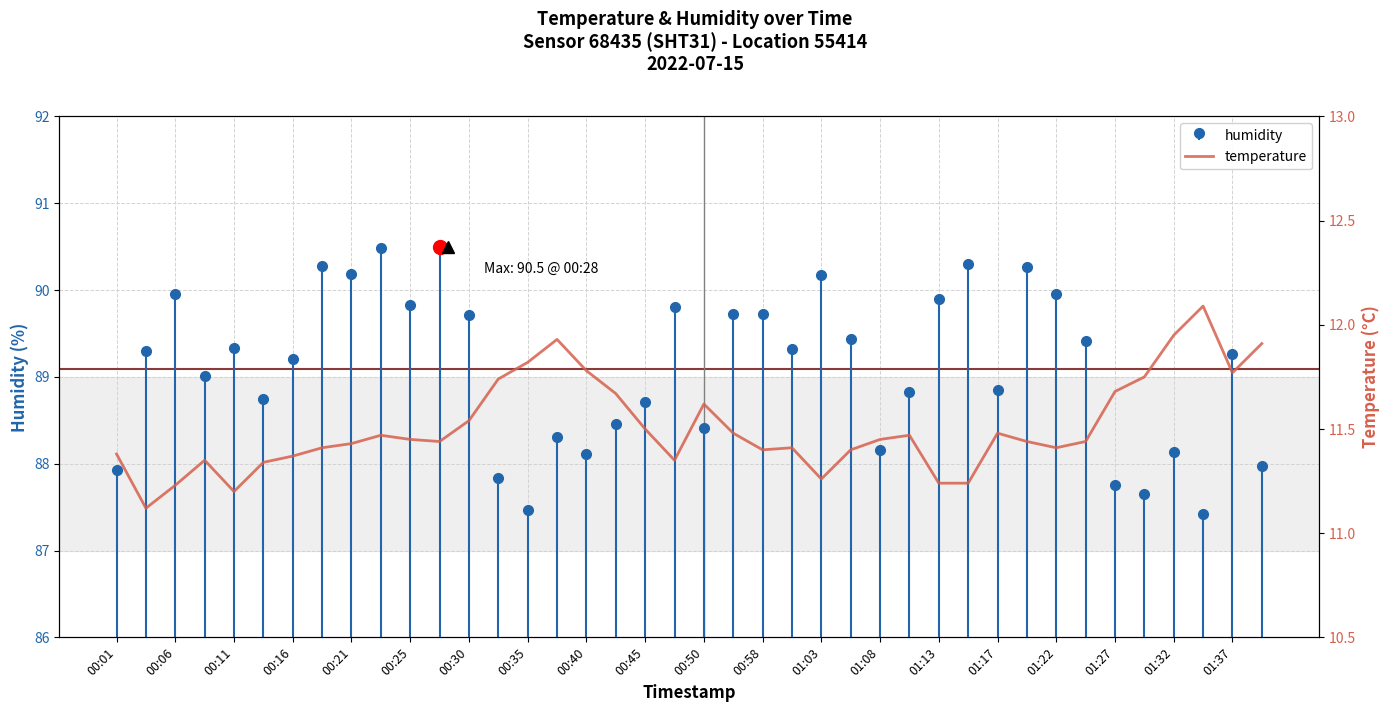

Reading left to right, extract all data points from this chart.

11.4	11.1	11.2	11.3	11.2	11.3	11.4	11.4	11.4	11.5	11.4	11.4	11.5	11.7	11.8	11.9	11.8	11.7	11.5	11.3	11.6	11.5	11.4	11.4	11.3	11.4	11.4	11.5	11.2	11.2	11.5	11.4	11.4	11.4	11.7	11.8	11.9	12.1	11.8	11.9